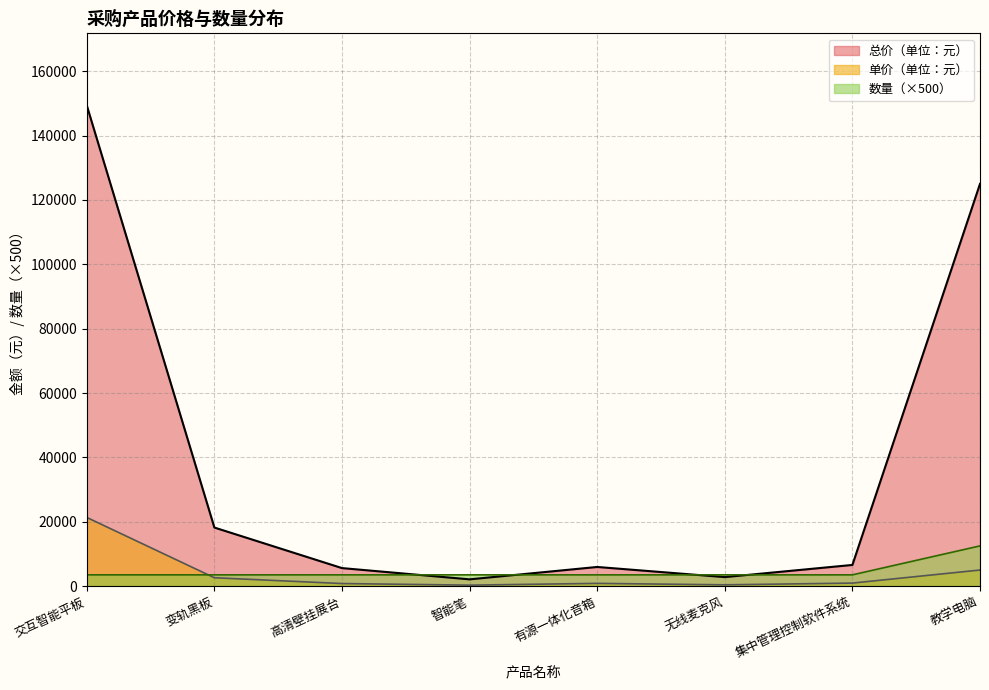

How many lines are shown in the chart?

3